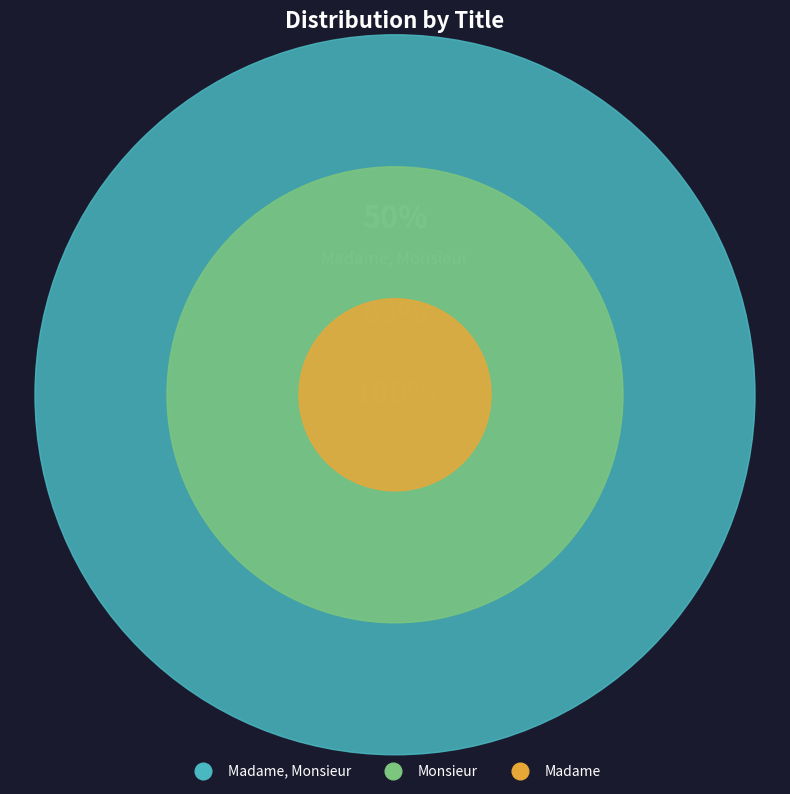

Which slice is the smallest?

Madame